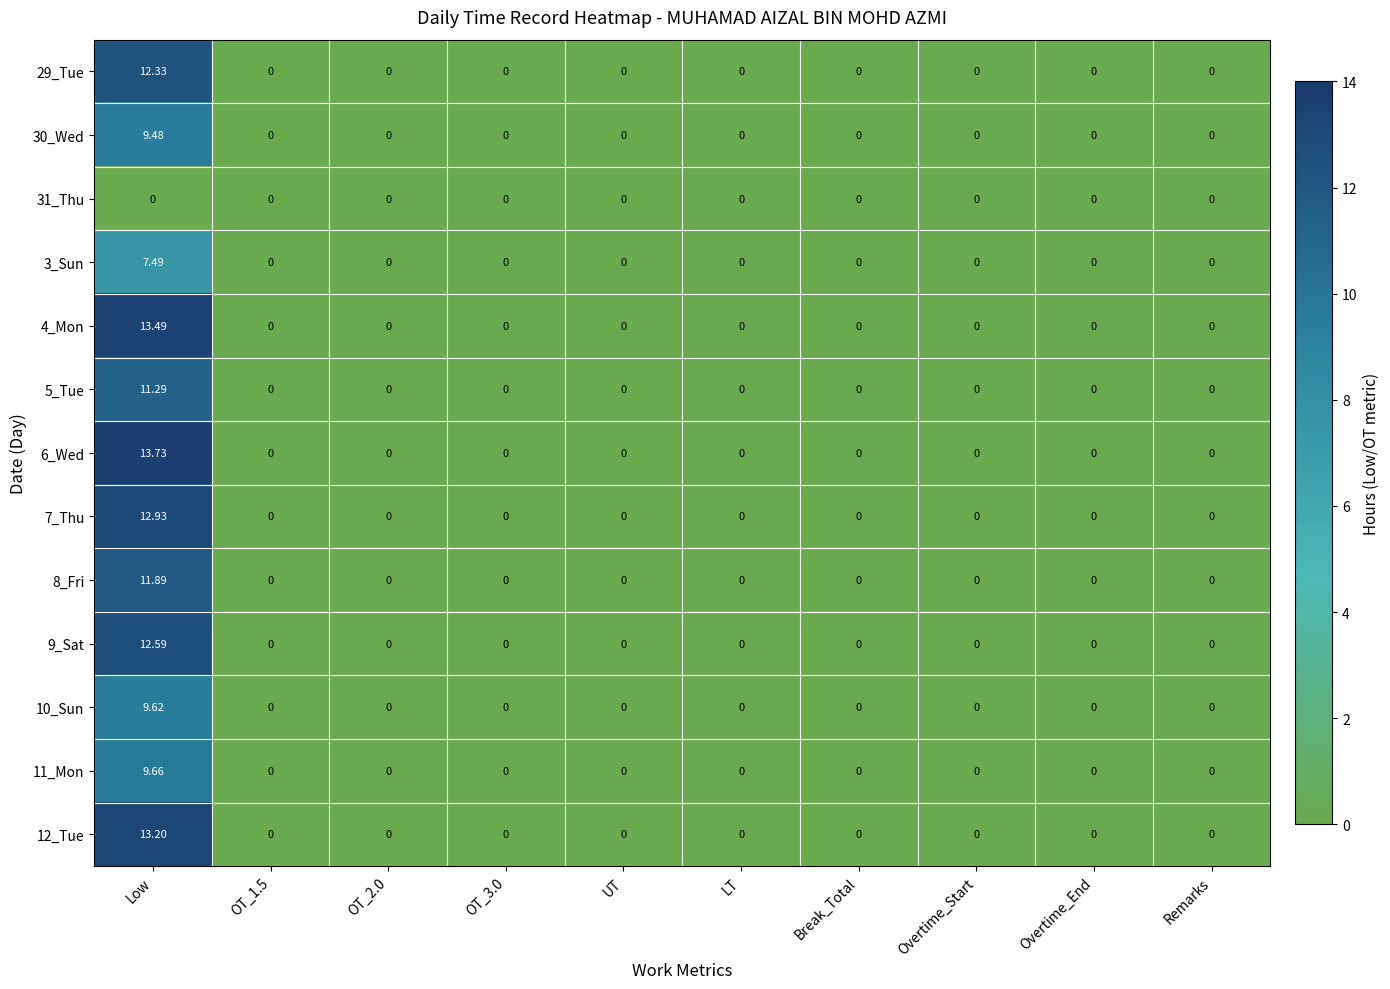

Which category has the highest value in the 10_Sun series?

Low